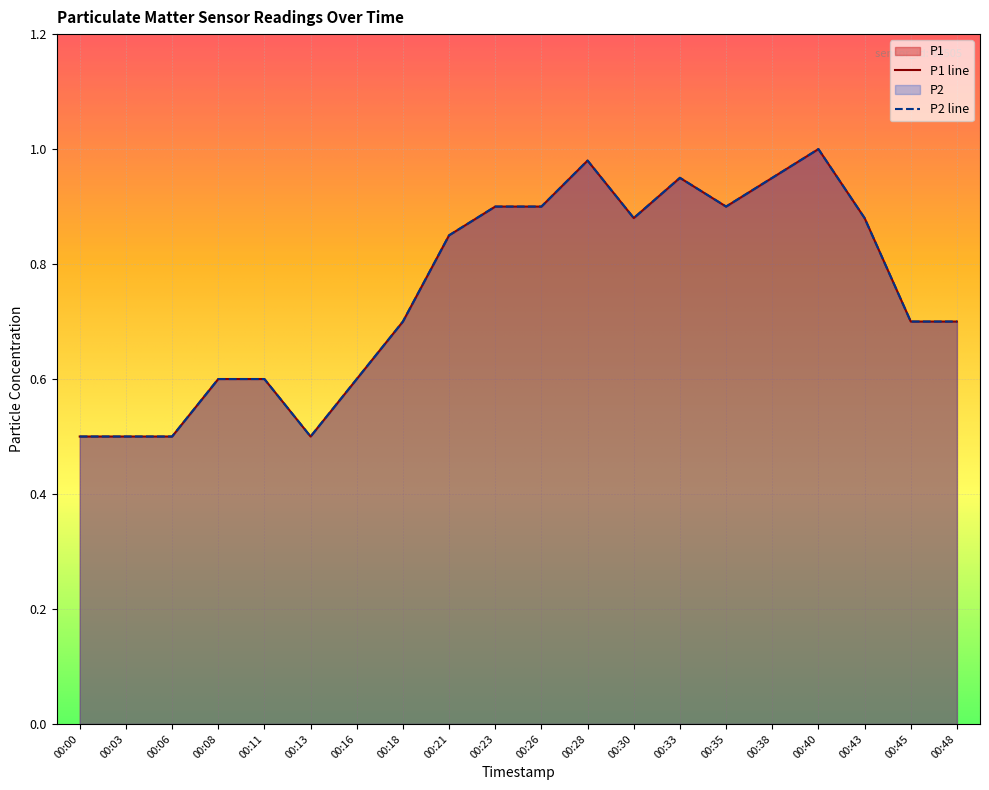

Which has a higher value, 00:38 or 00:43?

00:38